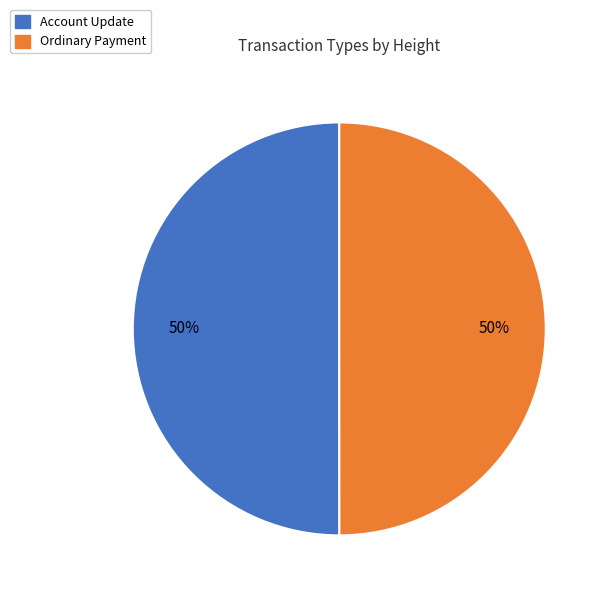

To the nearest percent, what is the average slice percentage?

50%